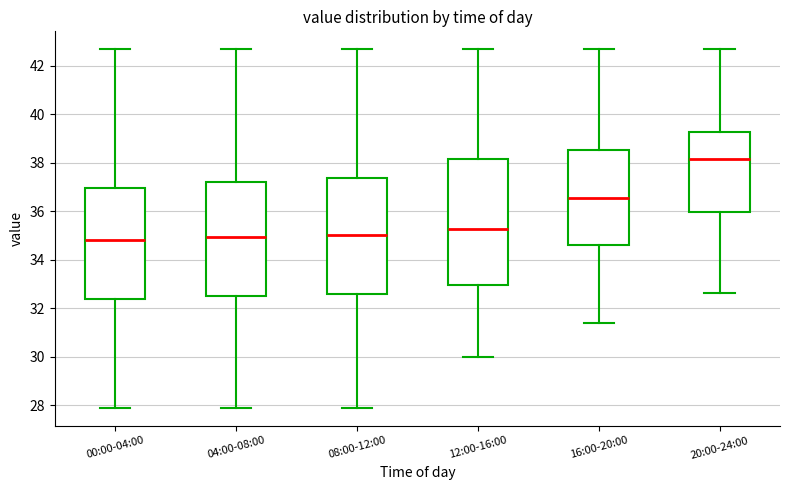

Reading left to right, transcribe this box plot: for each box, give where its median line is, the range the box spans, and where its two whiskers end, as read against the y-axis. The values are not printed on the chart, so give them approximately, as read against the axis.

00:00-04:00: median 34.8, box 32.4 to 37.0, whiskers 28.0 to 42.6
04:00-08:00: median 35.0, box 32.4 to 37.2, whiskers 28.0 to 42.6
08:00-12:00: median 35.0, box 32.6 to 37.4, whiskers 28.0 to 42.6
12:00-16:00: median 35.2, box 33.0 to 38.2, whiskers 30.0 to 42.6
16:00-20:00: median 36.6, box 34.6 to 38.6, whiskers 31.4 to 42.6
20:00-24:00: median 38.2, box 36.0 to 39.2, whiskers 32.6 to 42.6